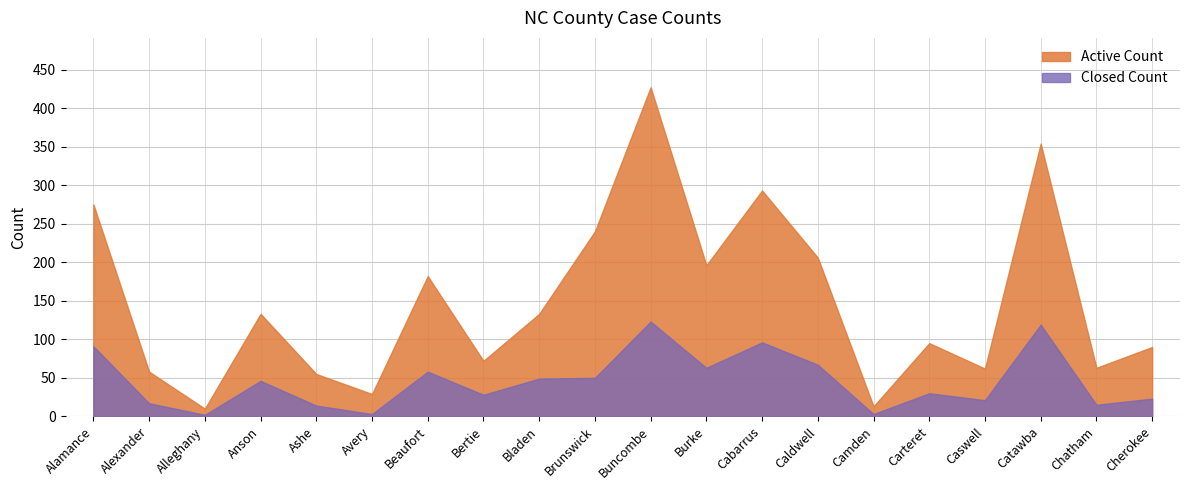

What value does the Active Count series have at 8?

133